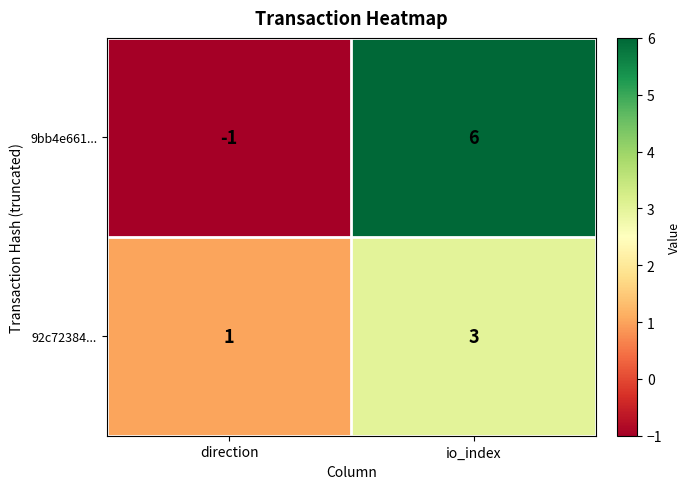

At io_index, list the series in order from smallest to largest.

92c72384..., 9bb4e661...